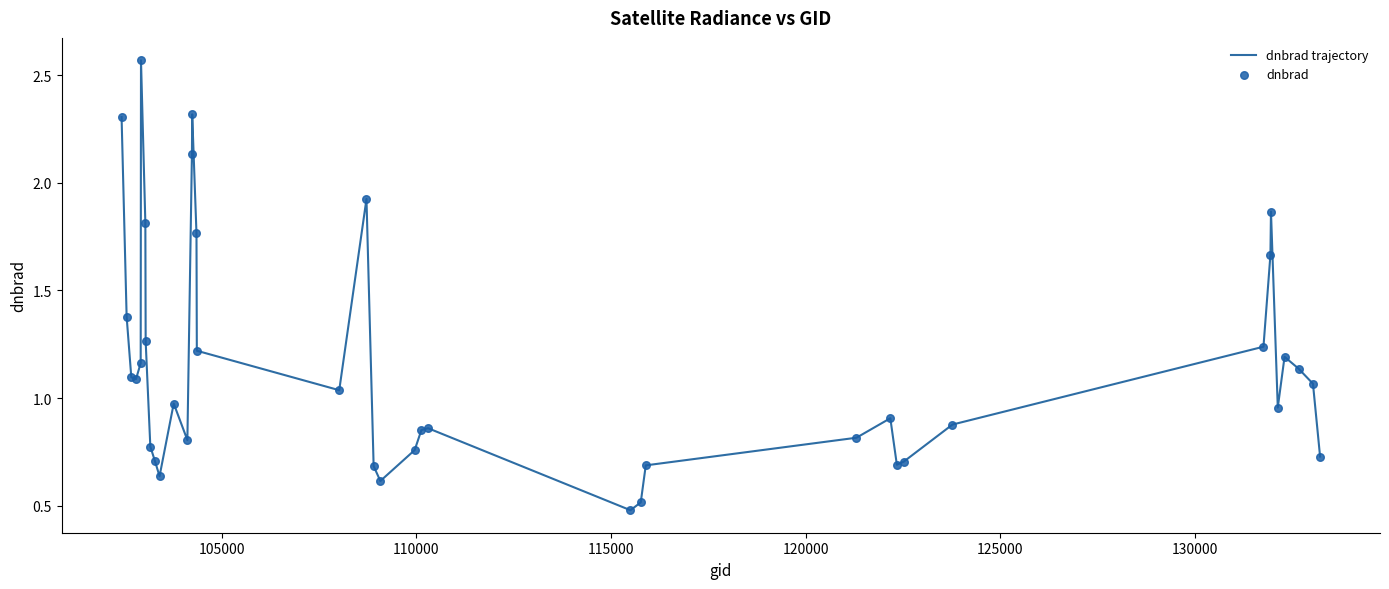

What is the minimum value shown in the chart?

0.5